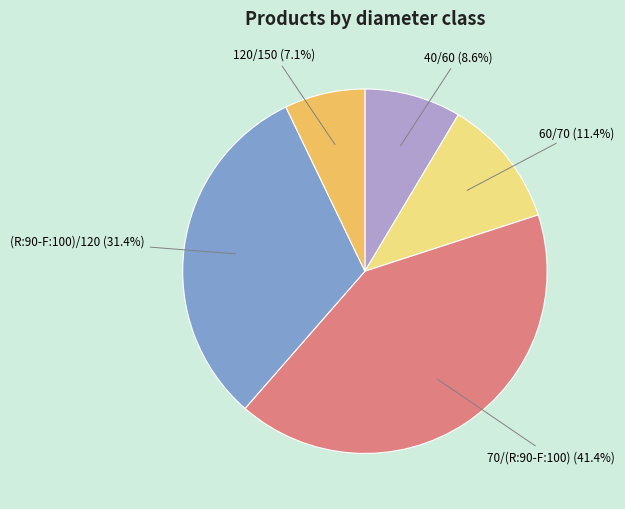

Is there a majority slice in this chart?

No